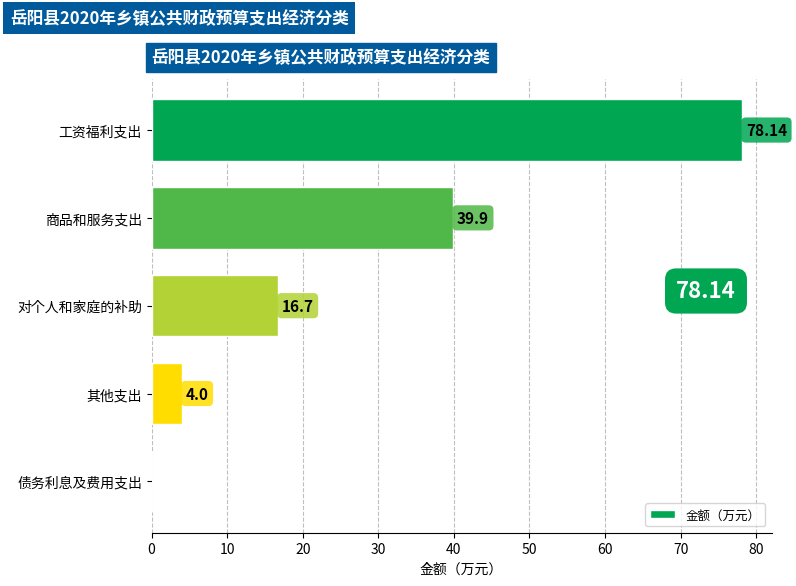

What is the sum of the values at 工资福利支出 and 债务利息及费用支出?

78.1